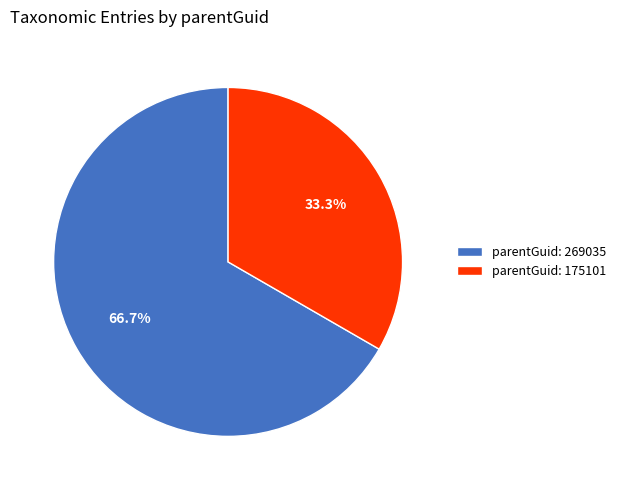

Count the number of slices in the pie.

2